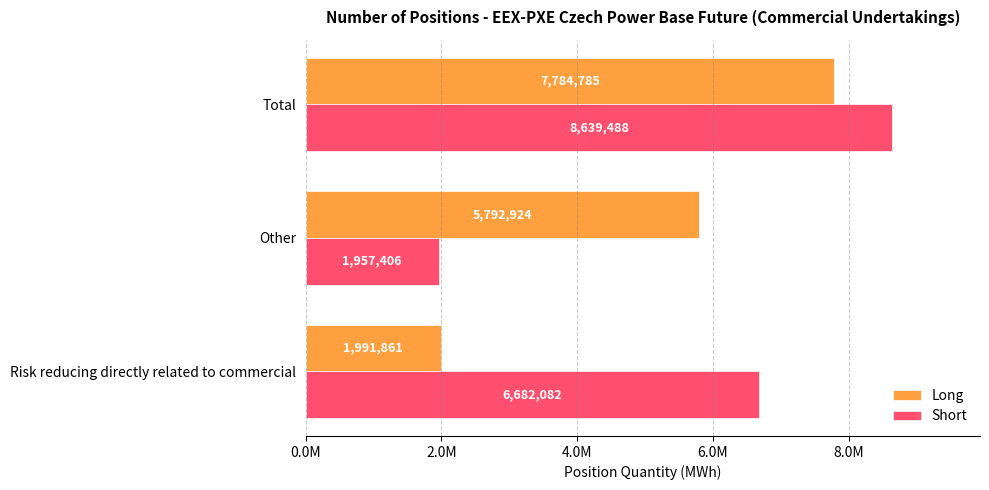

What are all the series names shown in the legend?

Long, Short